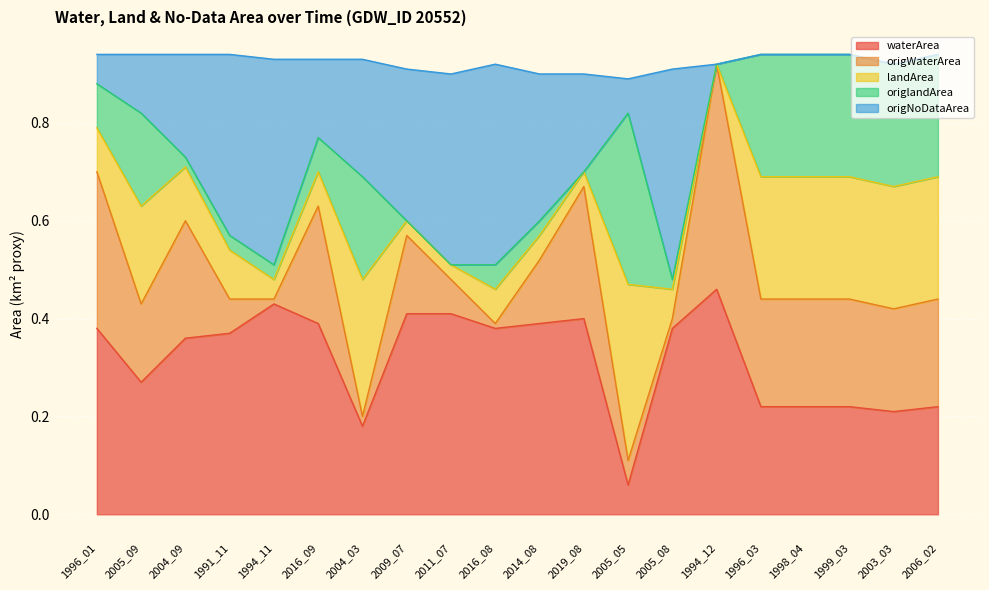

True or false: waterArea has a value of 0.4 at 2014_08.

True